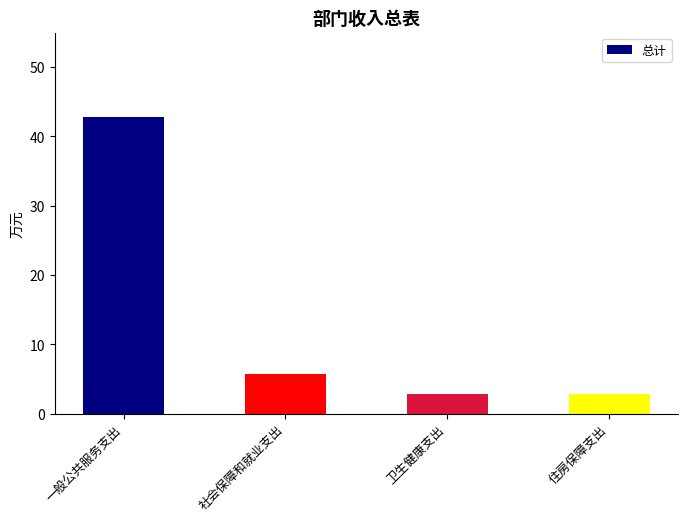

The chart shows a value of 42.8 at 一般公共服务支出. True or false?

True